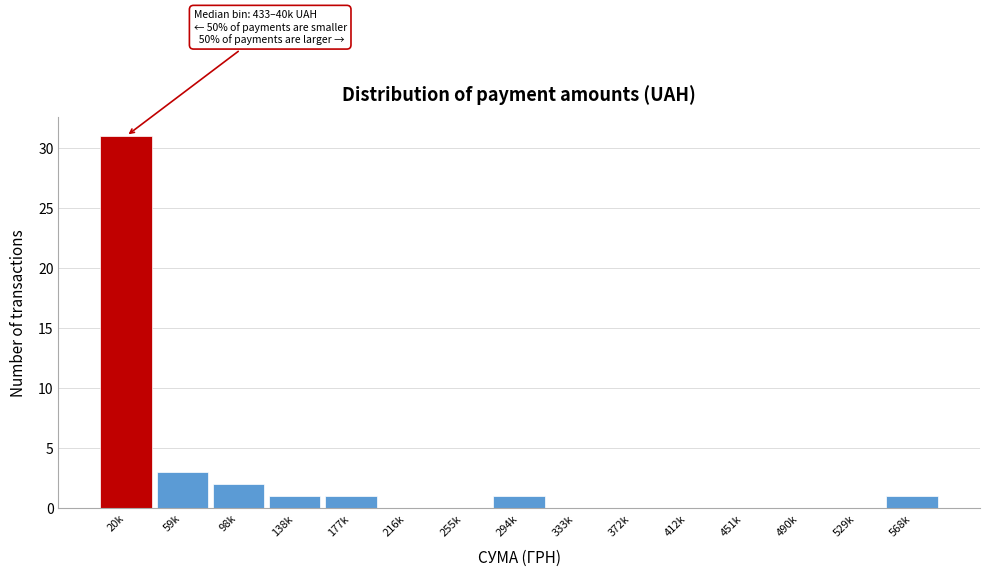

Reading left to right, list all the values displayed in this chart.

20k=31	59k=3	98k=2	138k=1	177k=1	216k=0	255k=0	294k=1	333k=0	372k=0	412k=0	451k=0	490k=0	529k=0	568k=1